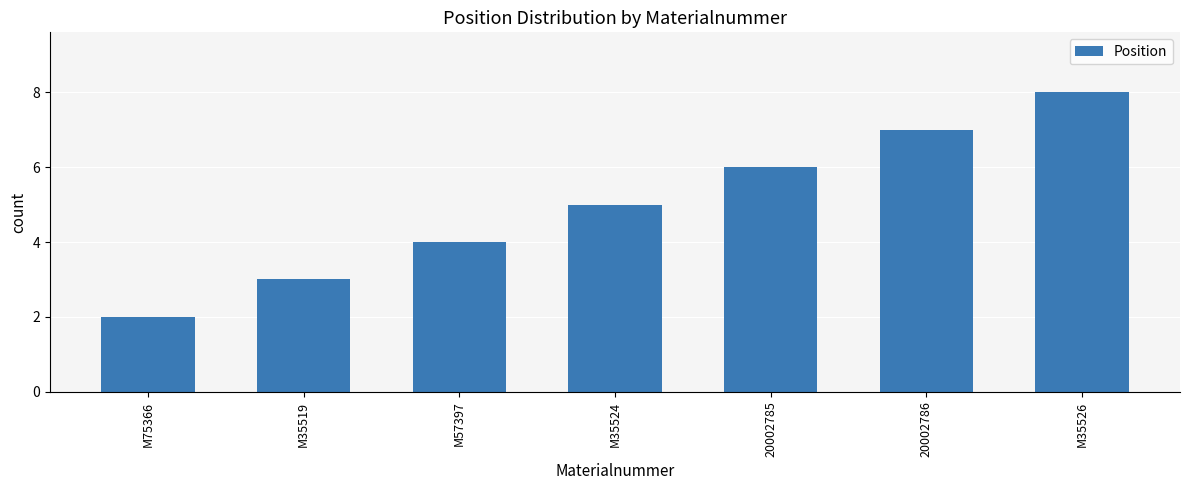

What is the maximum value shown in the chart?

8